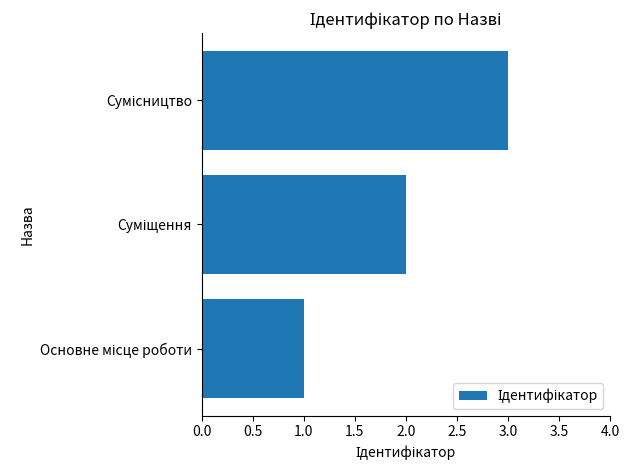

What is the maximum value shown in the chart?

3